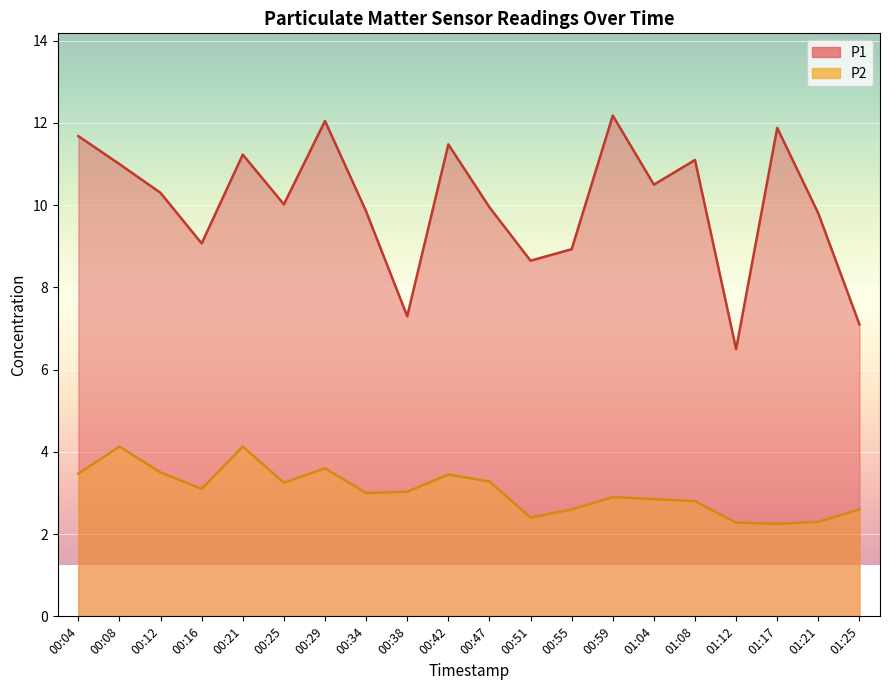

At which category is the sum across all series the highest?

00:29